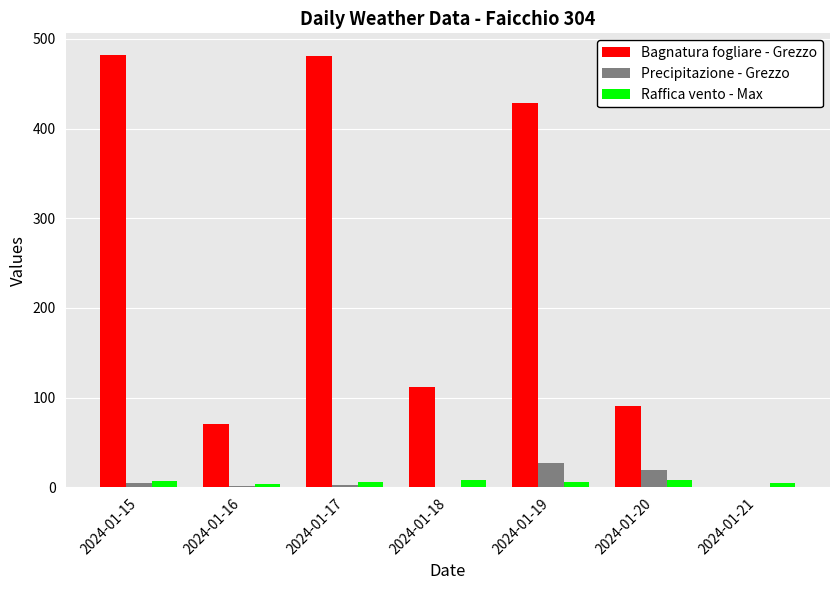

Which series changed the most between 2024-01-15 and 2024-01-16?

Bagnatura fogliare - Grezzo